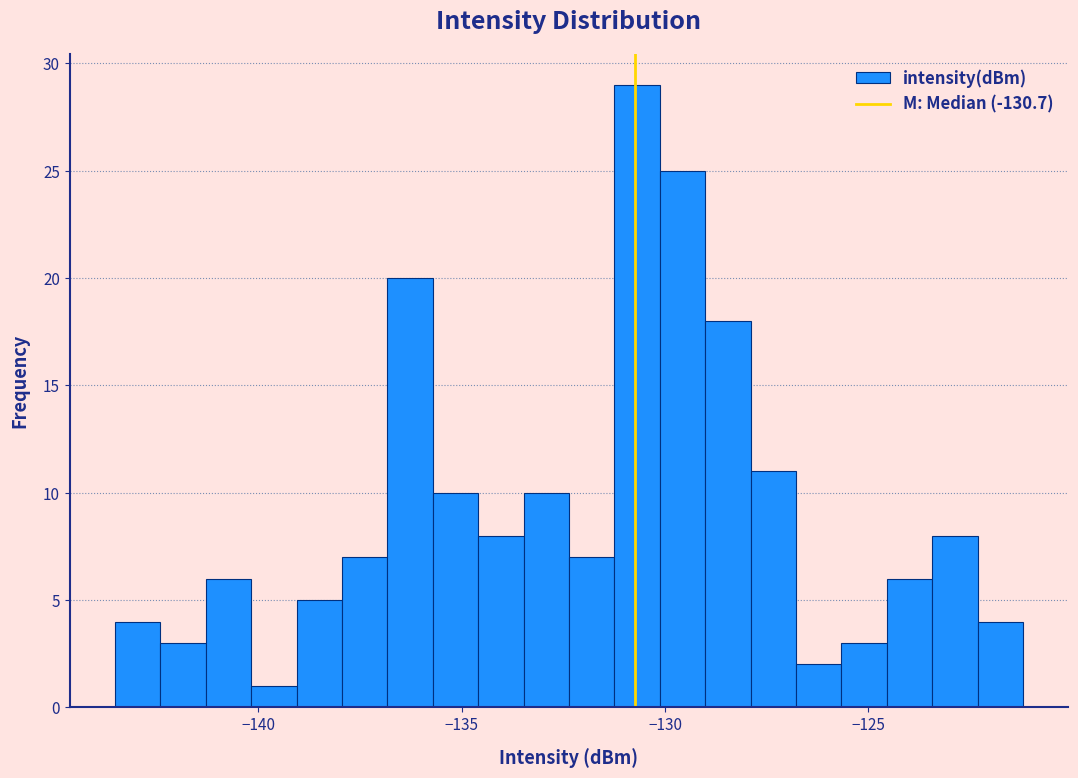

Read against the x-axis, roughly where is the centre of the tallest bar?

-130.5